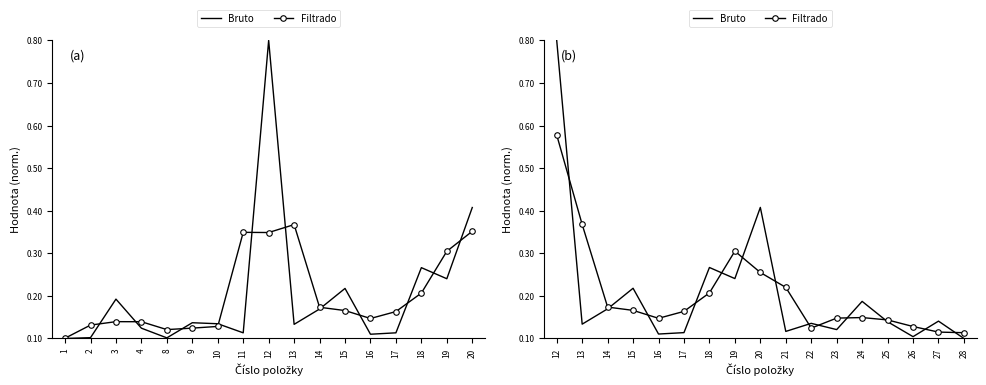

Count the Bruto values in the range 0 to 1.

17